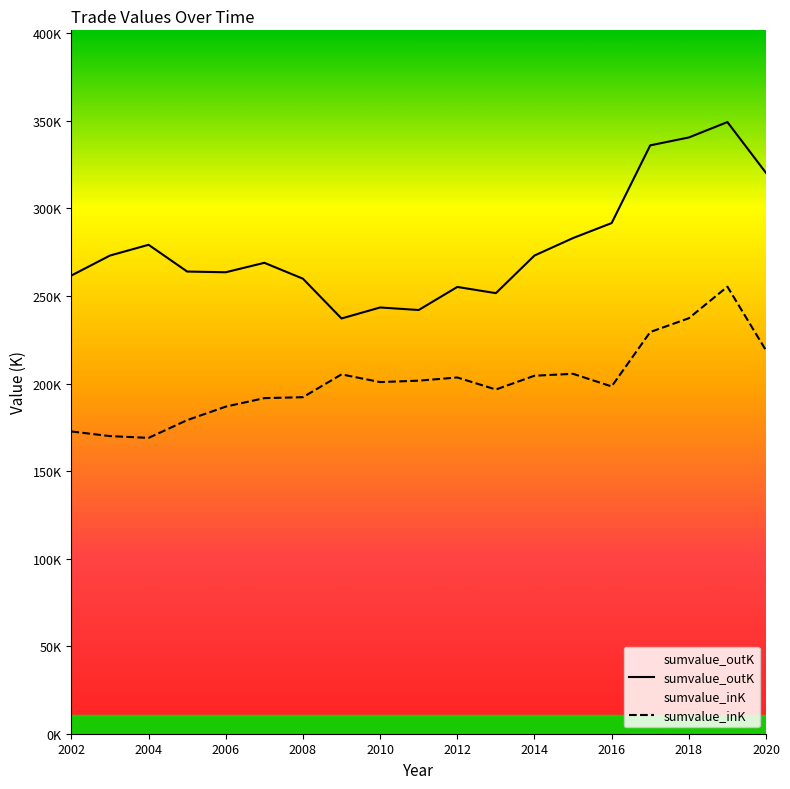

True or false: sumvalue_outK and sumvalue_inK cross at least once.

False